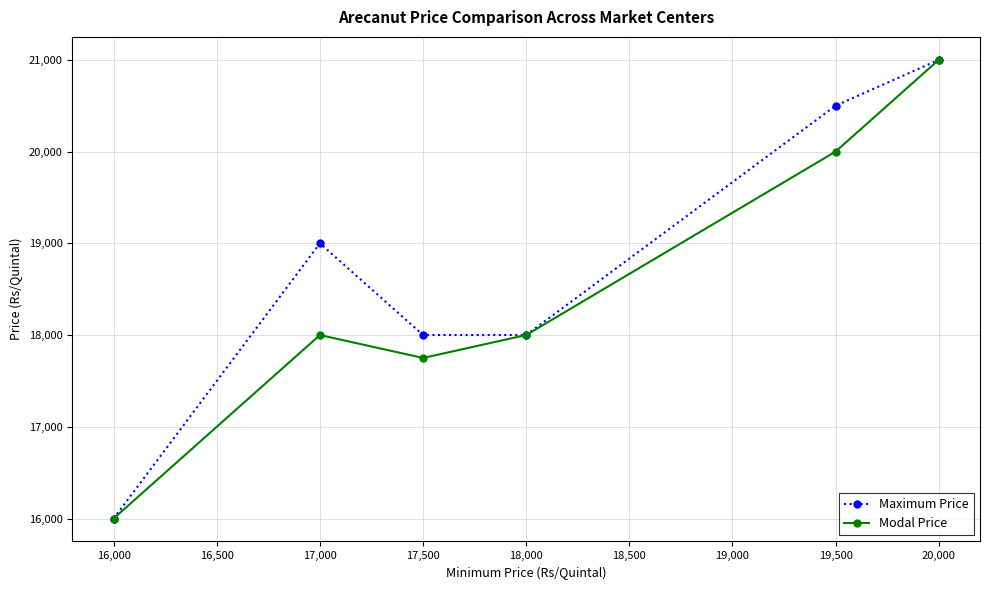

What is the minimum value shown in the chart?

16000